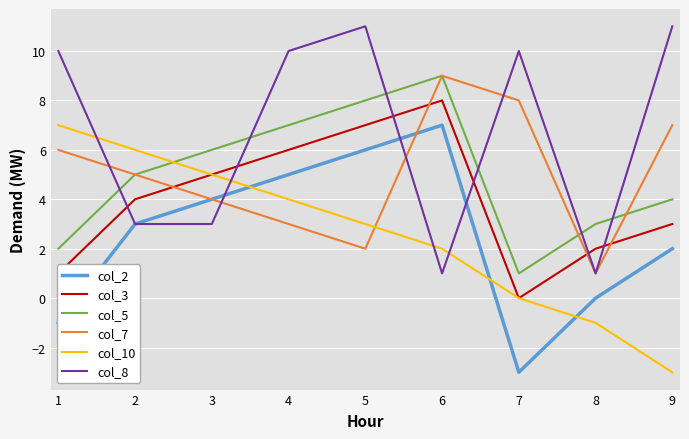

How many lines are shown in the chart?

6